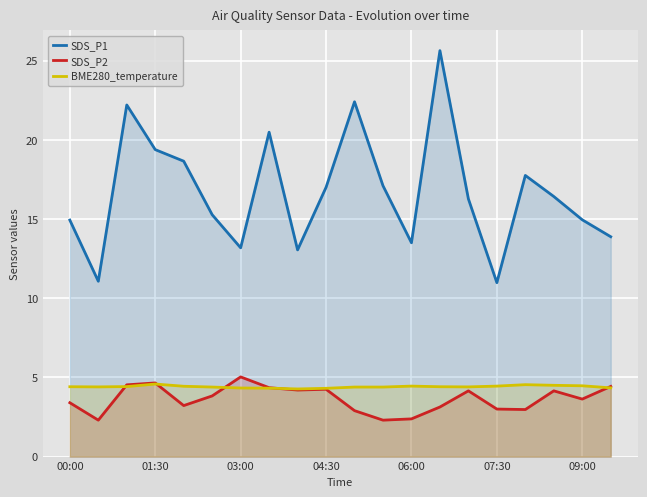

True or false: SDS_P2 and SDS_P1 intersect in this chart.

False